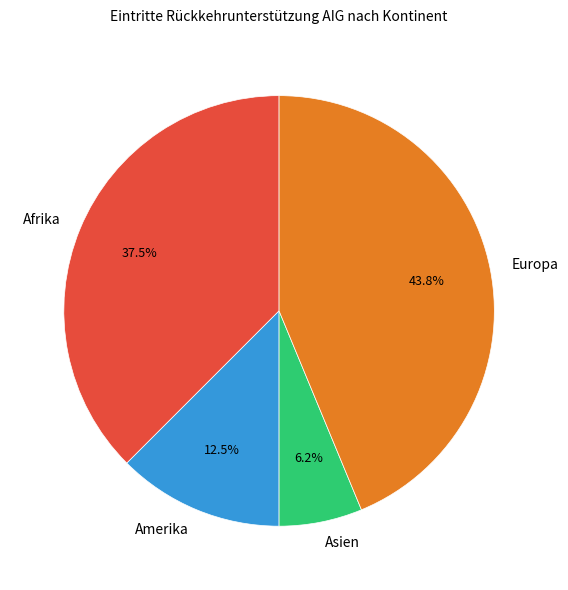

Rank the categories by value from lowest to highest.

Asien, Amerika, Afrika, Europa